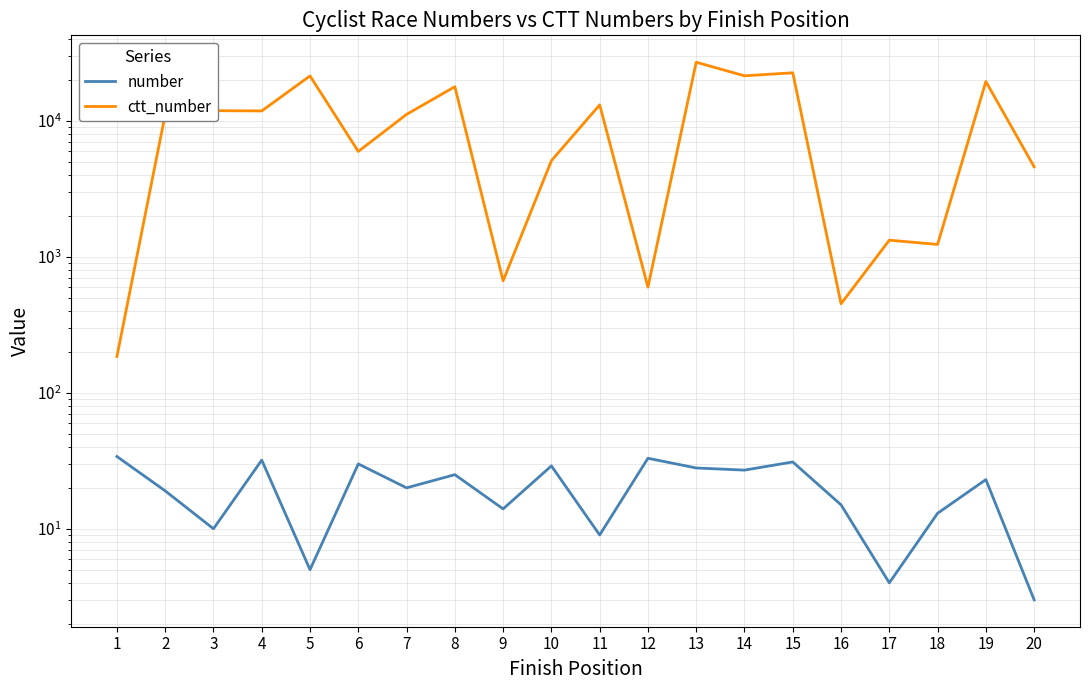

How many values in the number series are below 23?

10